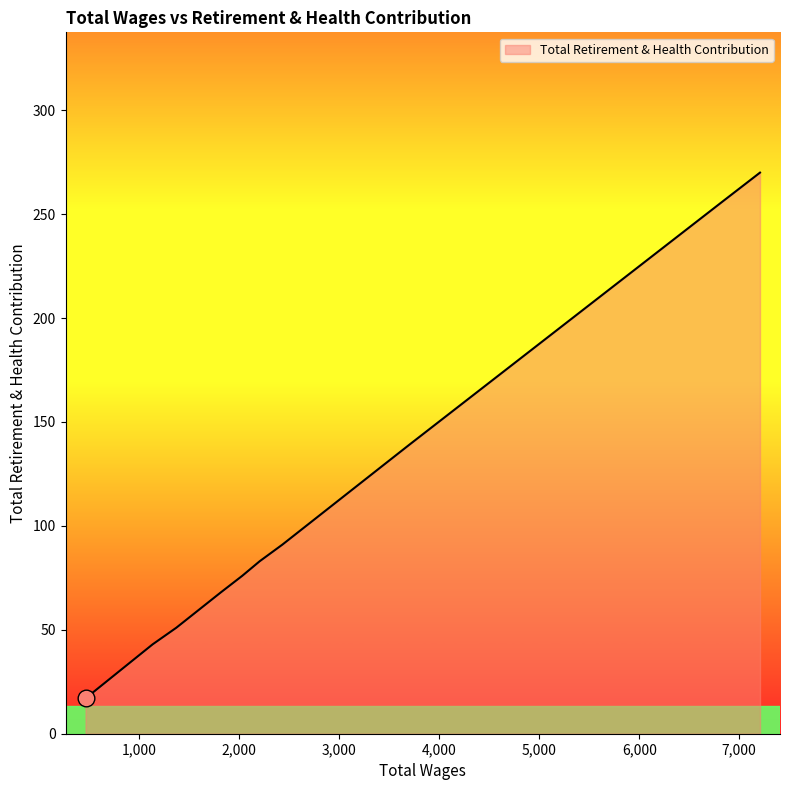

What is the maximum value shown in the chart?

270